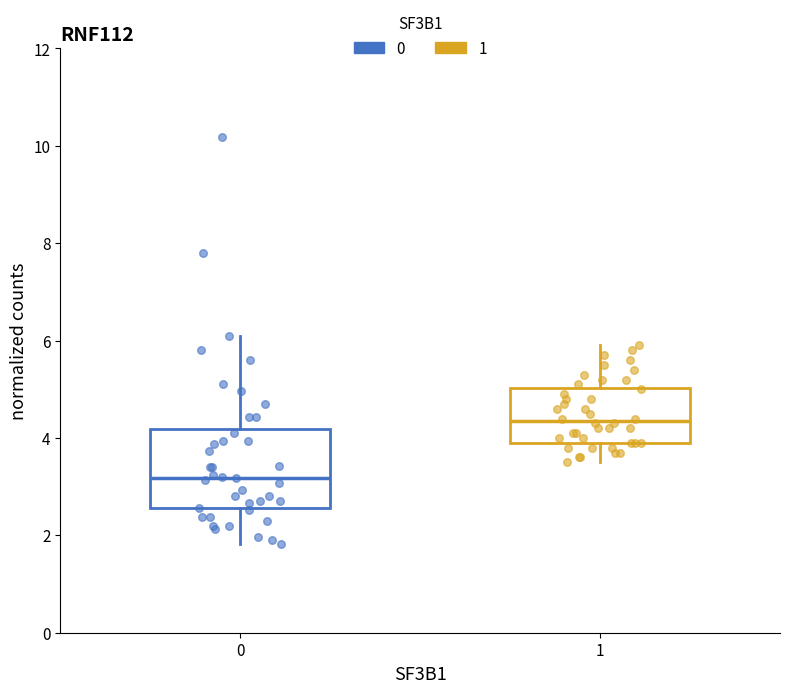

Reading left to right, read every box against the y-axis: the position of its median line, the range the box covers, and the ends of its whiskers. The values are not printed on the chart, so give them approximately, as read against the axis.

0: median 3.2, box 2.6 to 4.2, whiskers 1.8 to 6.2
1: median 4.4, box 4.0 to 5.0, whiskers 3.6 to 6.0